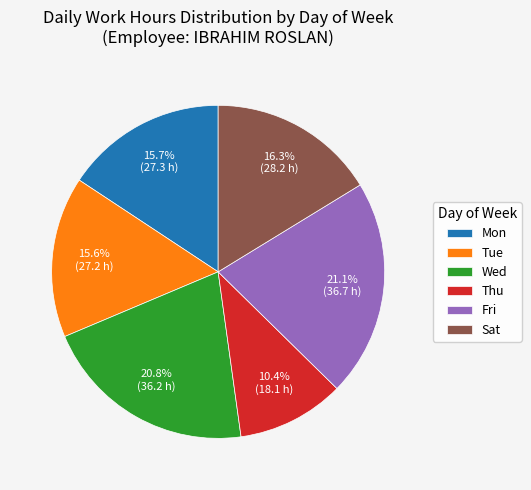

Does any single category account for the majority?

No